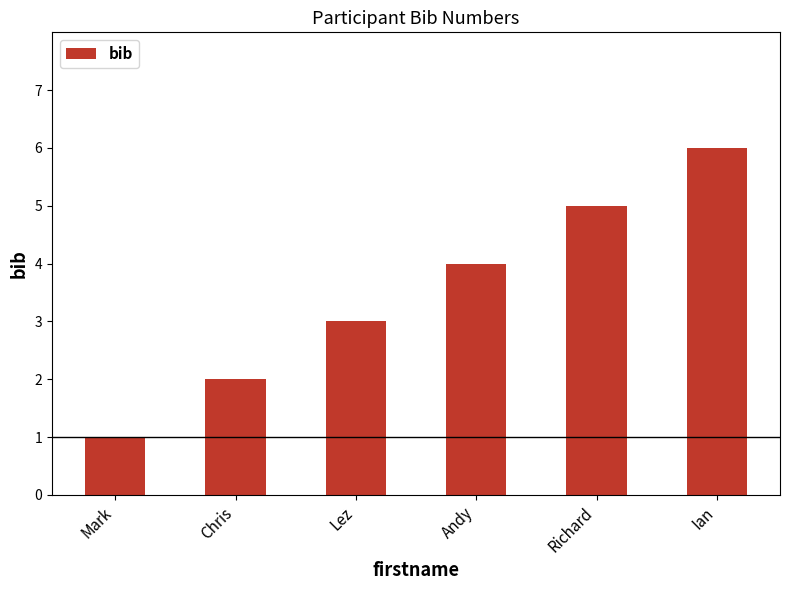

What is the label of the 1st bar from the left?

Mark